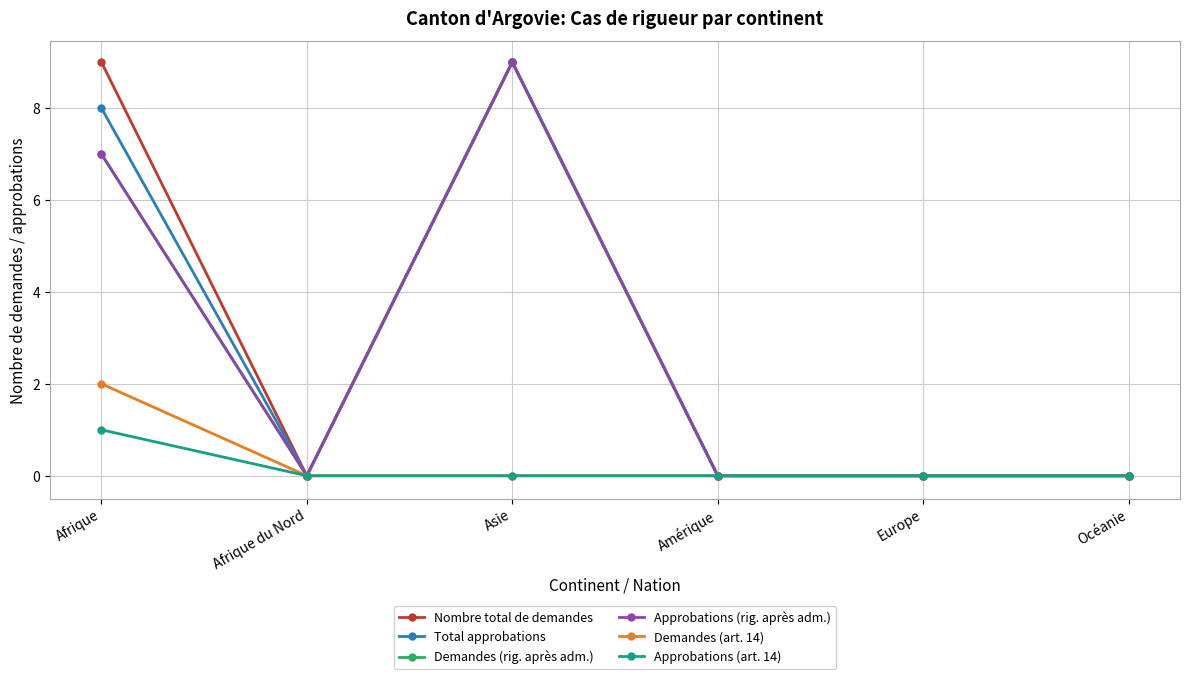

What is the label of the 2nd point from the left?

Afrique du Nord